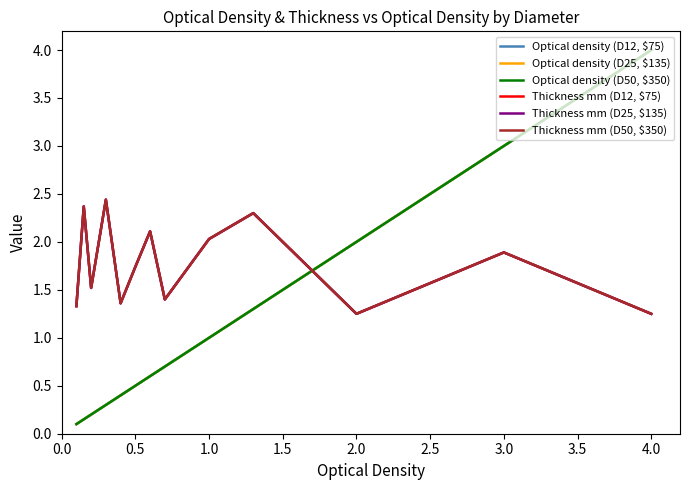

True or false: Thickness mm (D12, $75) and Thickness mm (D25, $135) cross at least once.

False